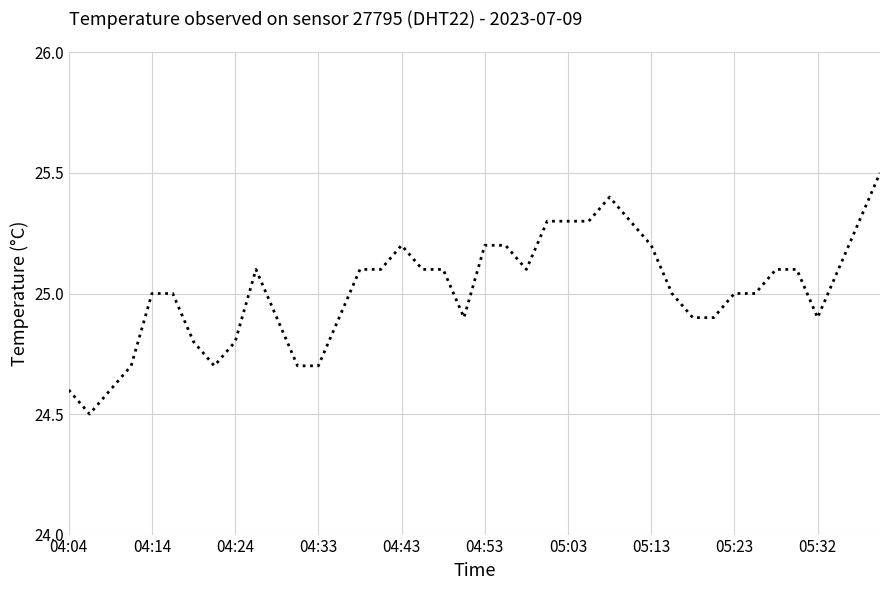

What is the difference between the maximum and minimum values?

1.0